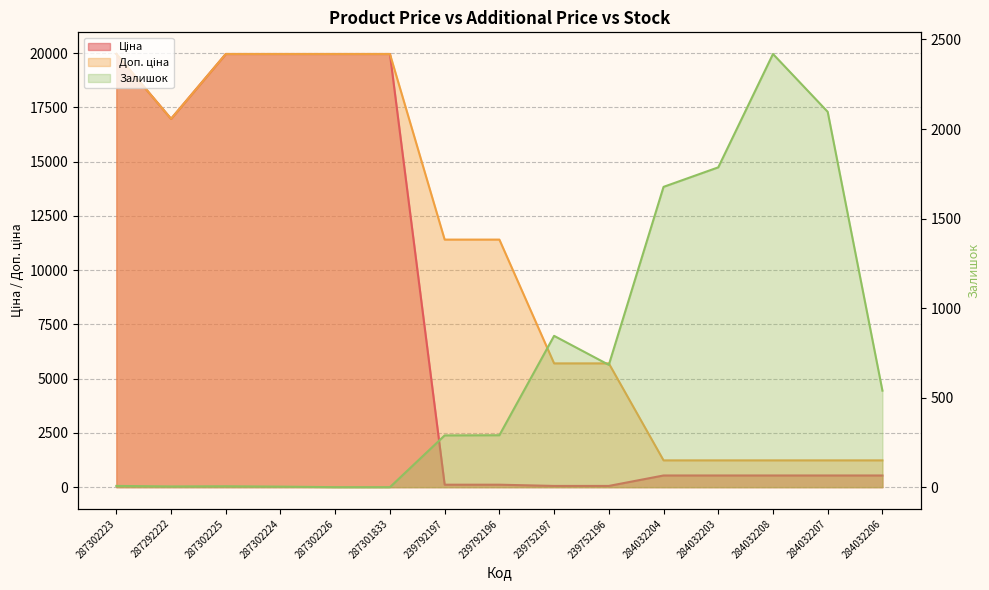

Is it true that Ціна equals 840.5 at 284032203?

False